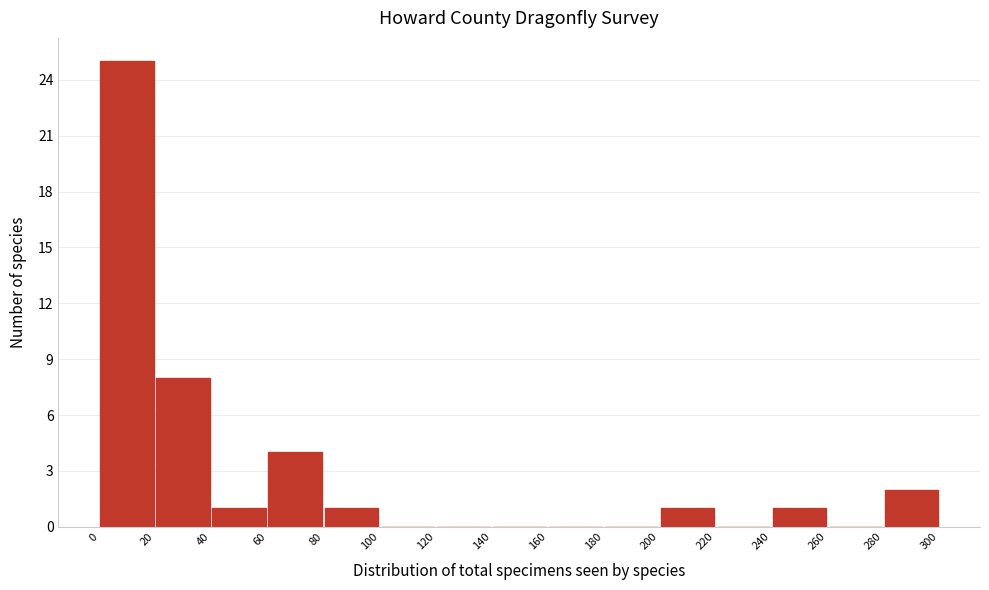

How tall is the bar that spans 240 to 260 on the x-axis? The values are not printed on the chart, so give them approximately, as read against the axis.

1